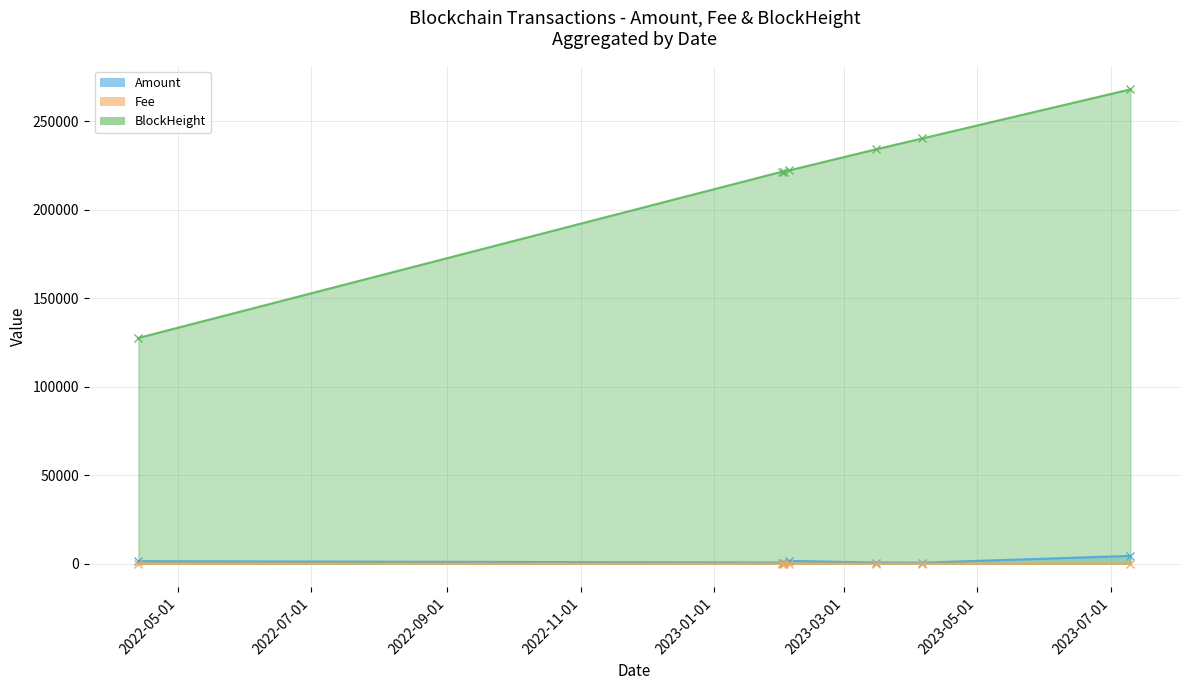

In Fee, how many points are lower than both neighbors (excluding endpoints)?

2